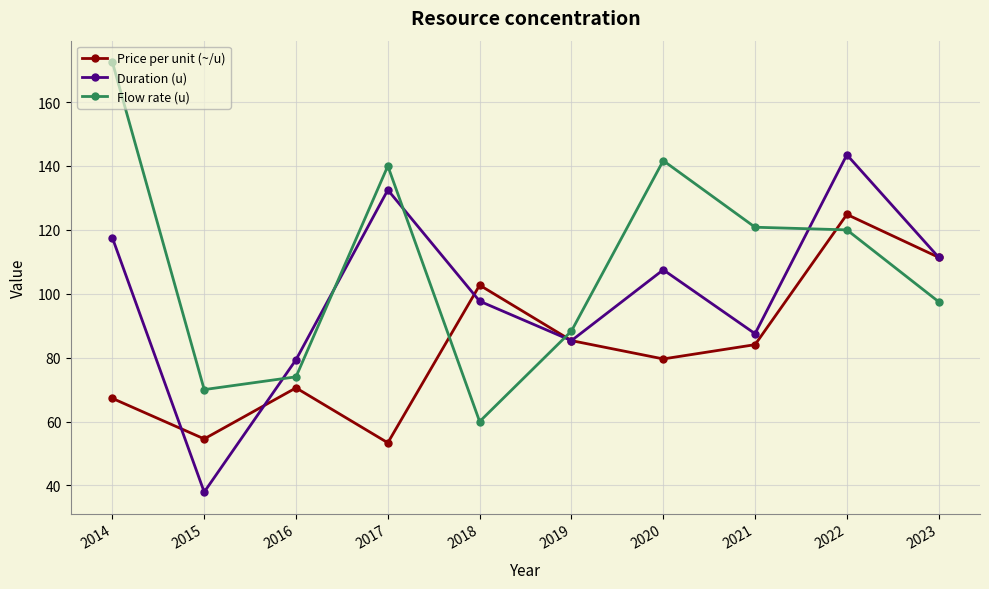

True or false: Flow rate (u) has a value of 163.7 at 2023.

False